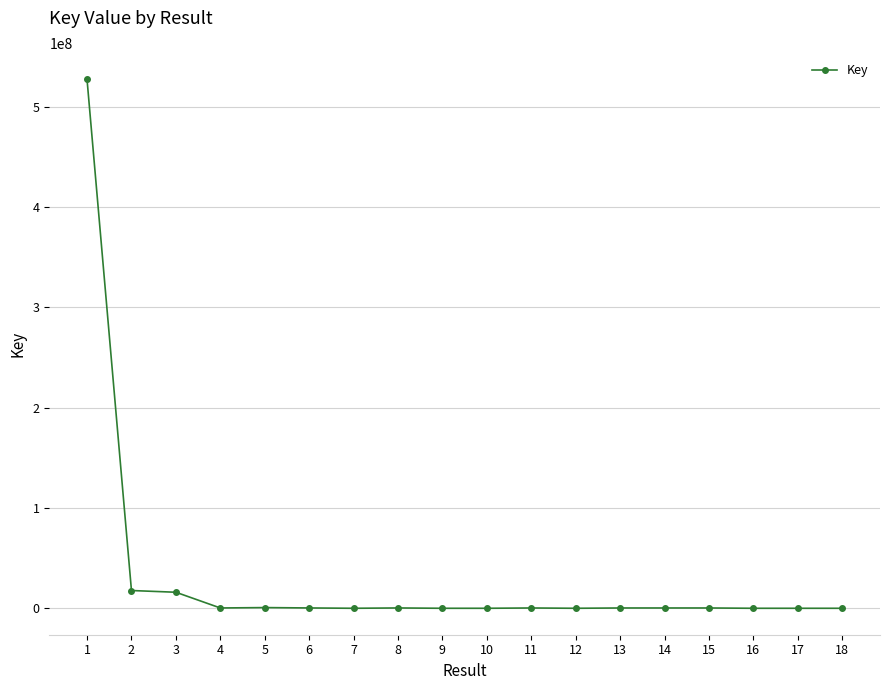

True or false: the data has more than 0 interior local peaks.

True